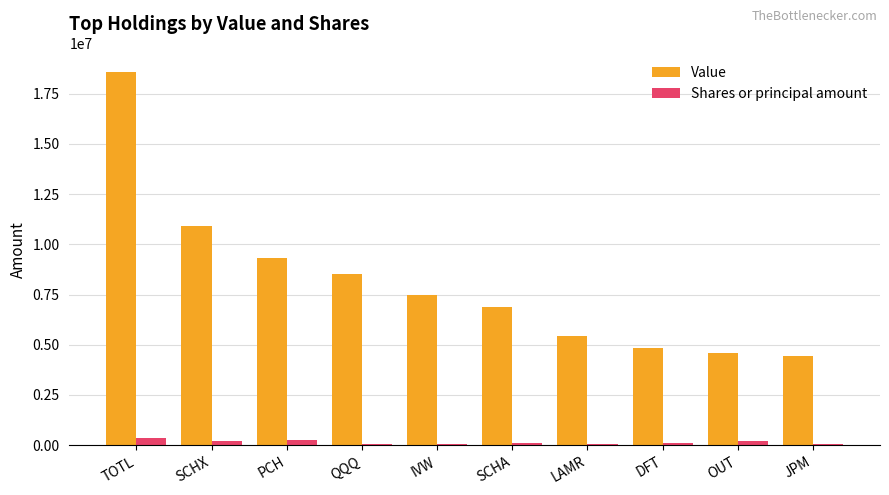

Which series has the largest range (max minus min)?

Value